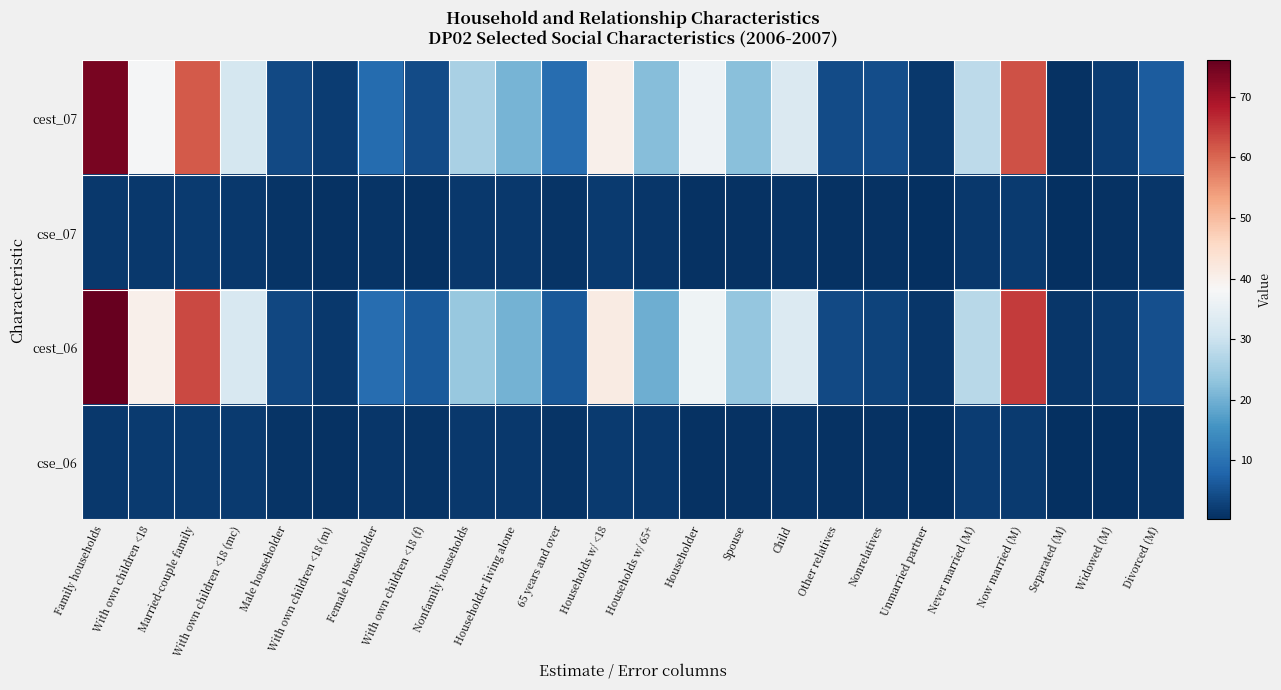

At With own children <18 (m), list the series in order from largest to smallest.

cest_07, cest_06, cse_07, cse_06